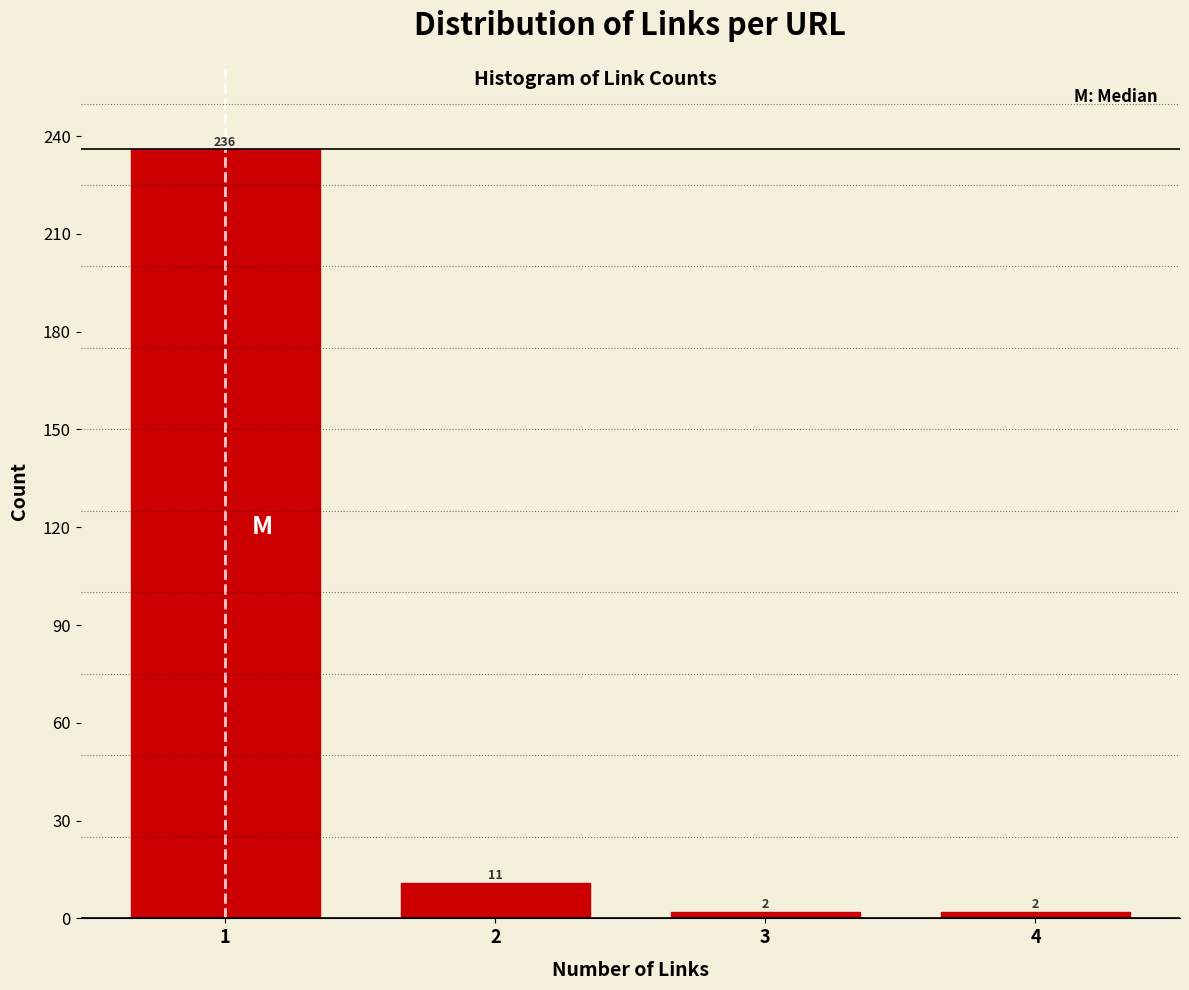

Reading right to left, list all the values displayed in this chart.

2	2	11	236